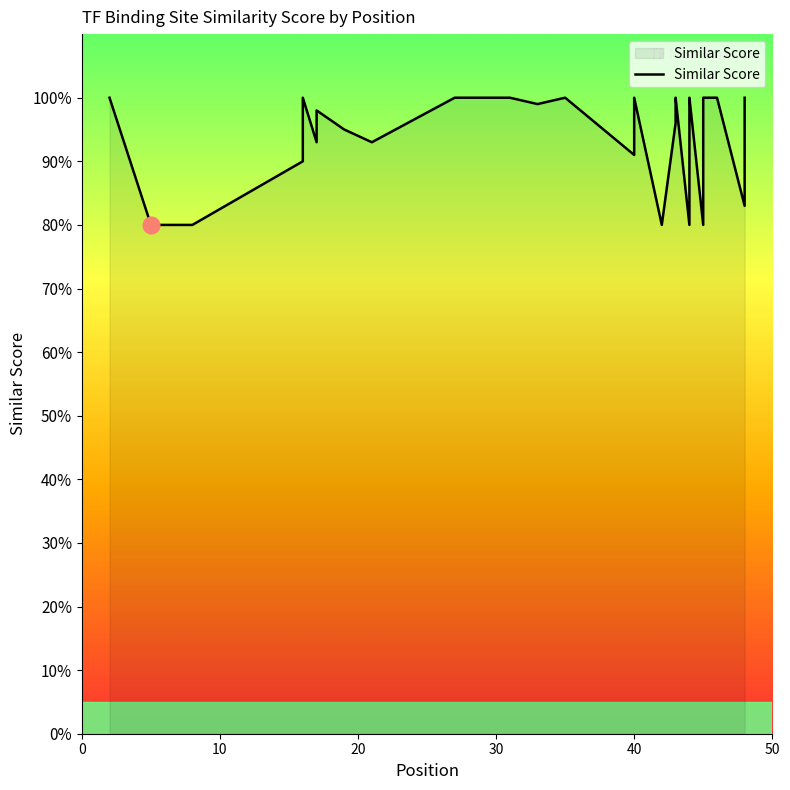

True or false: the data shows 1.6 at 11.

False